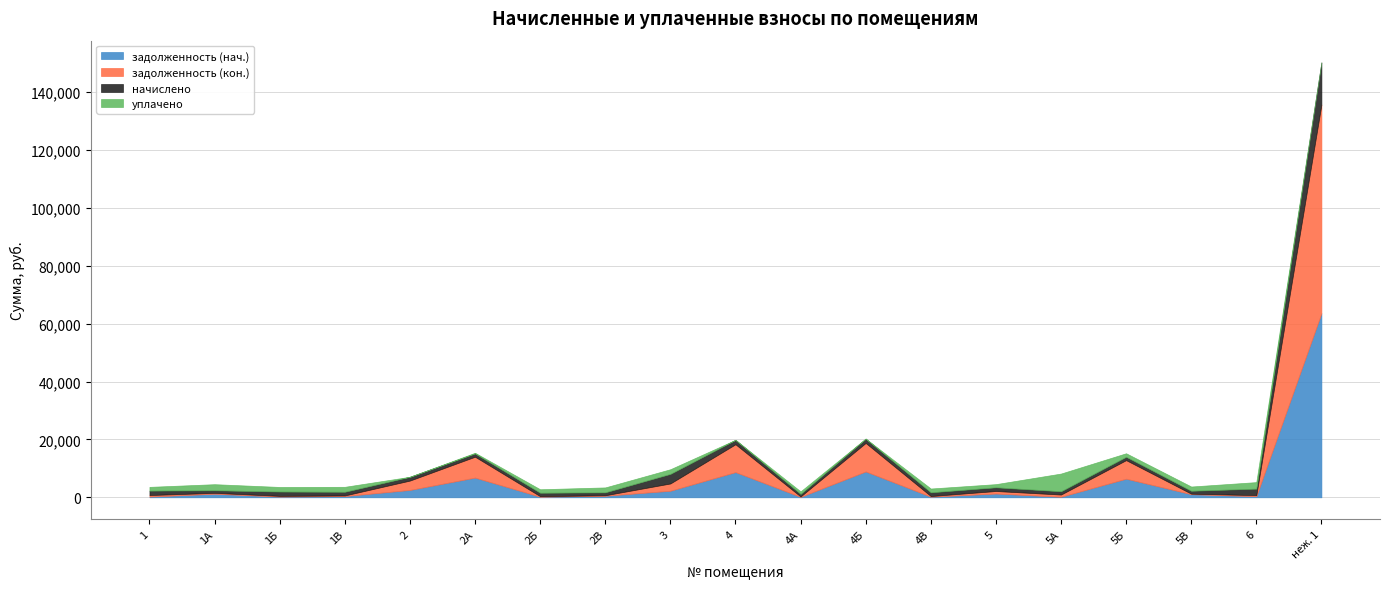

How many lines are shown in the chart?

4